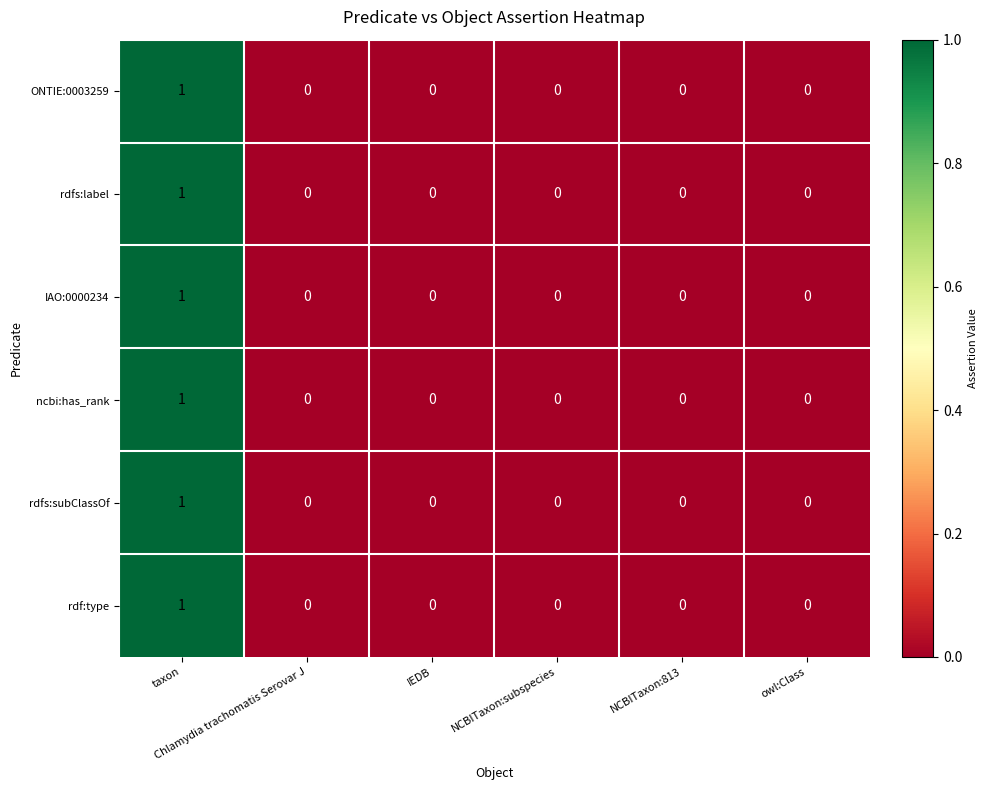

Which series has the largest range (max minus min)?

ONTIE:0003259